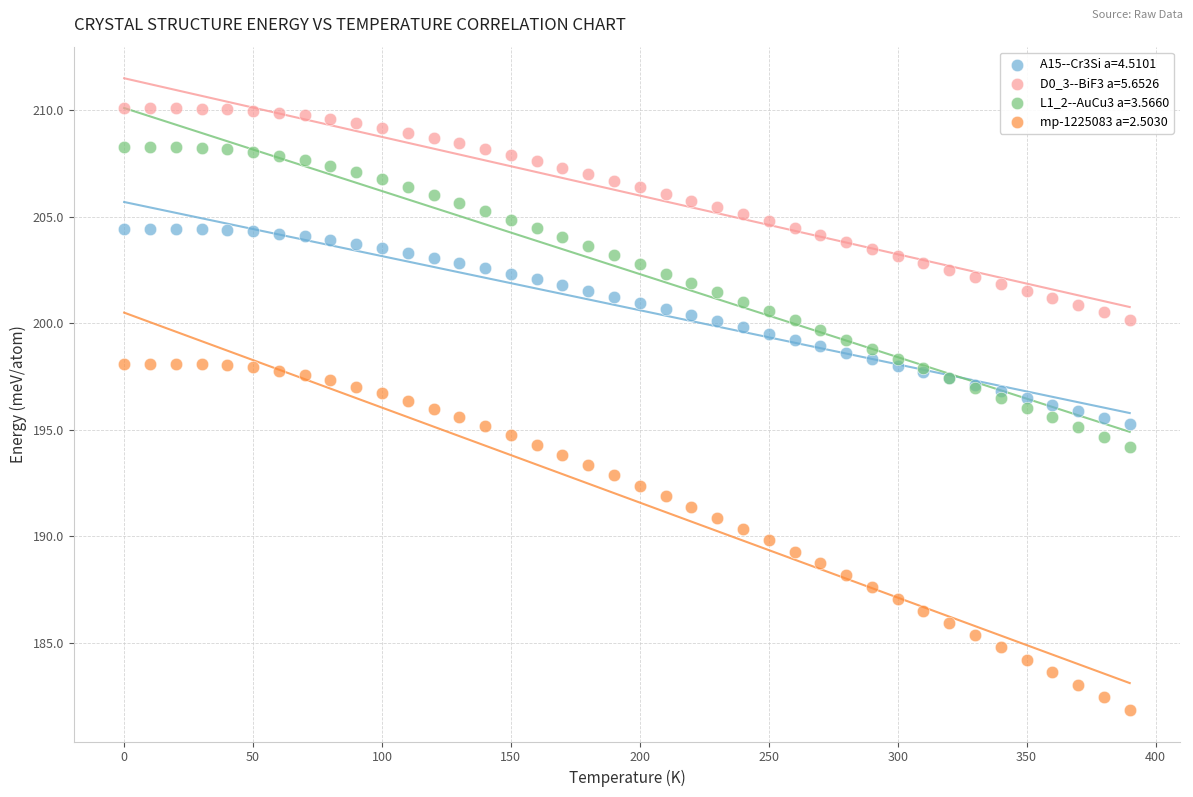

What are all the series names shown in the legend?

A15--Cr3Si a=4.5101, D0_3--BiF3 a=5.6526, L1_2--AuCu3 a=3.5660, mp-1225083 a=2.5030